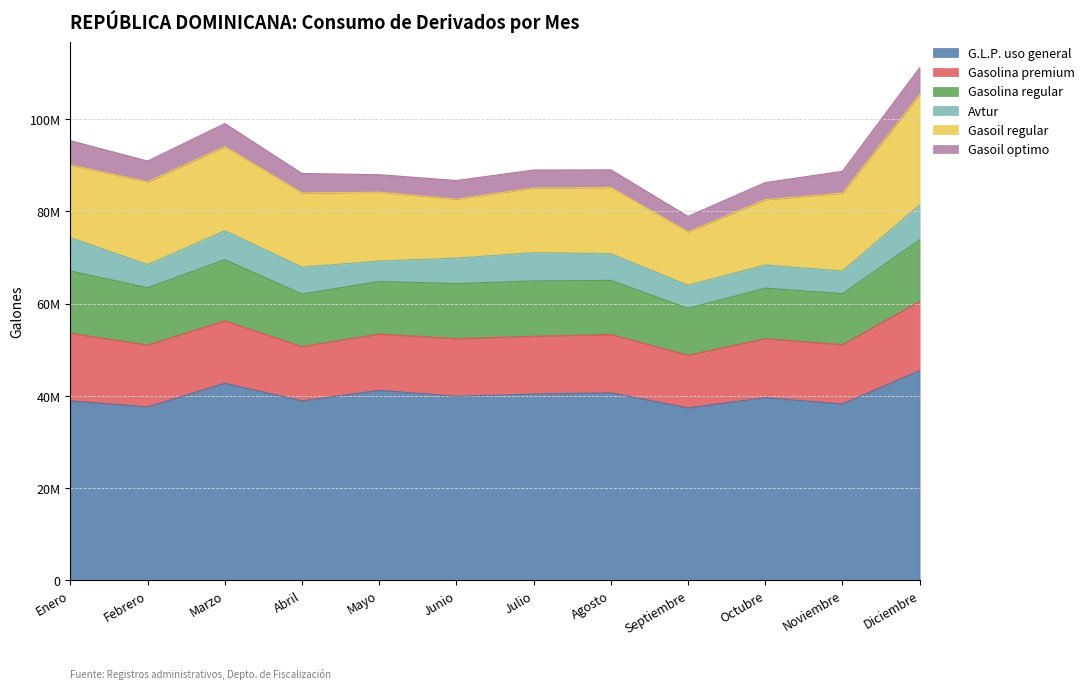

How many interior local peaks does the G.L.P. uso general series have?

4